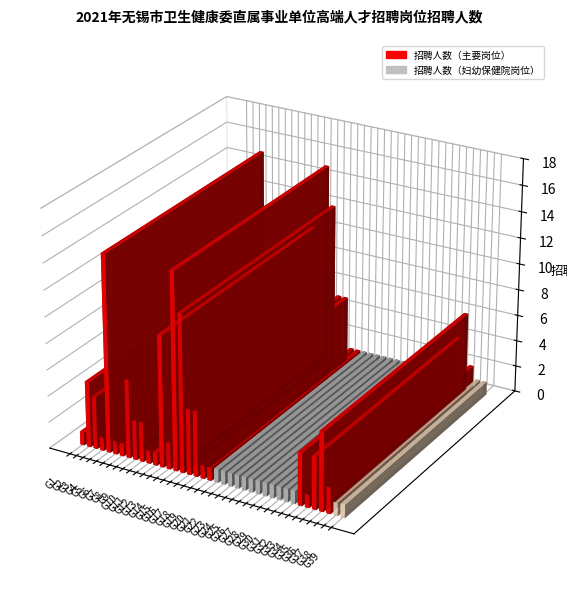

Reading left to right, transcribe all the data shown in this chart.

1	5	4	1	15	1	1	6	3	3	1	1	10	2	15	12	5	5	1	1	1	1	1	1	1	1	1	1	1	1	1	1	4	1	4	6	2	1	1